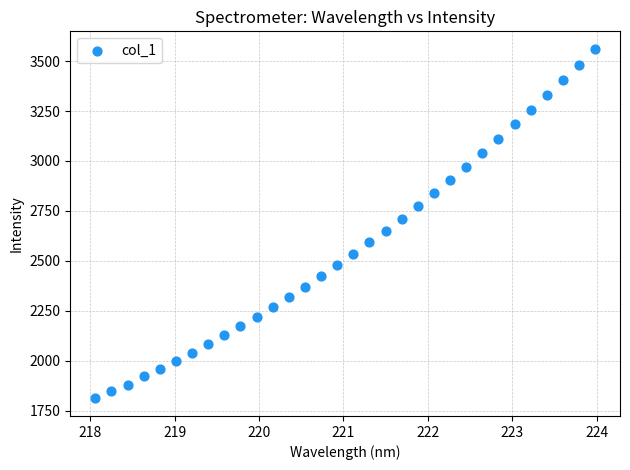

What is the range of Y values (max minus min)?

1750.5